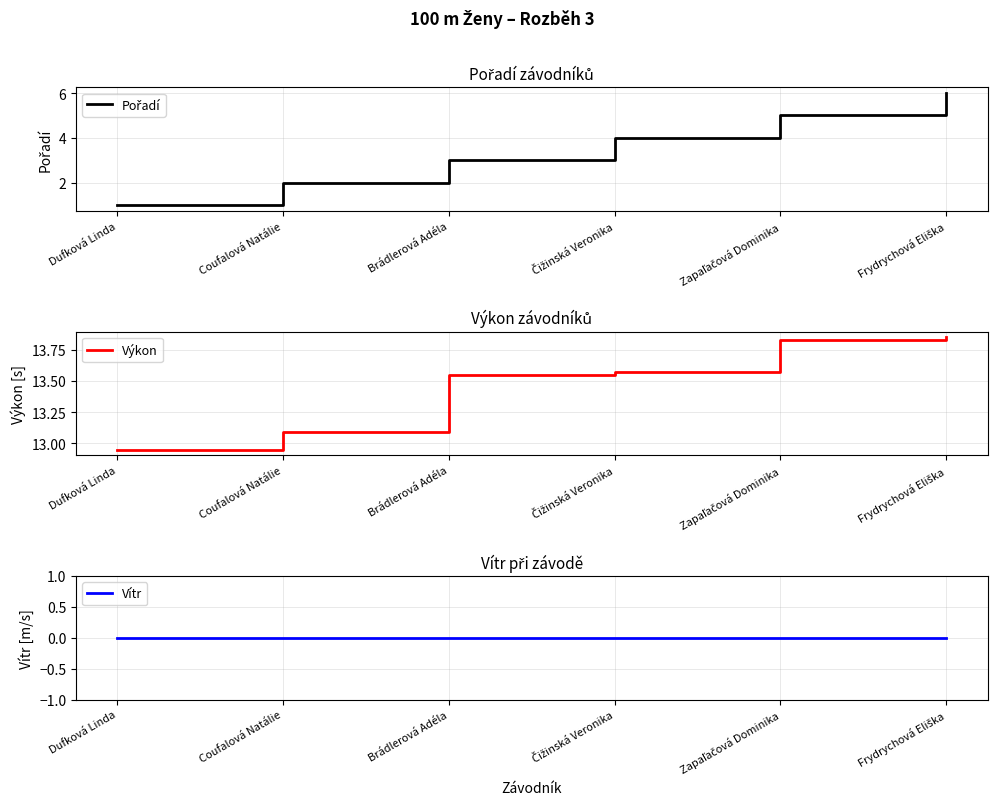

The value of Výkon at Brádlerová Adéla is 4.3. True or false?

False